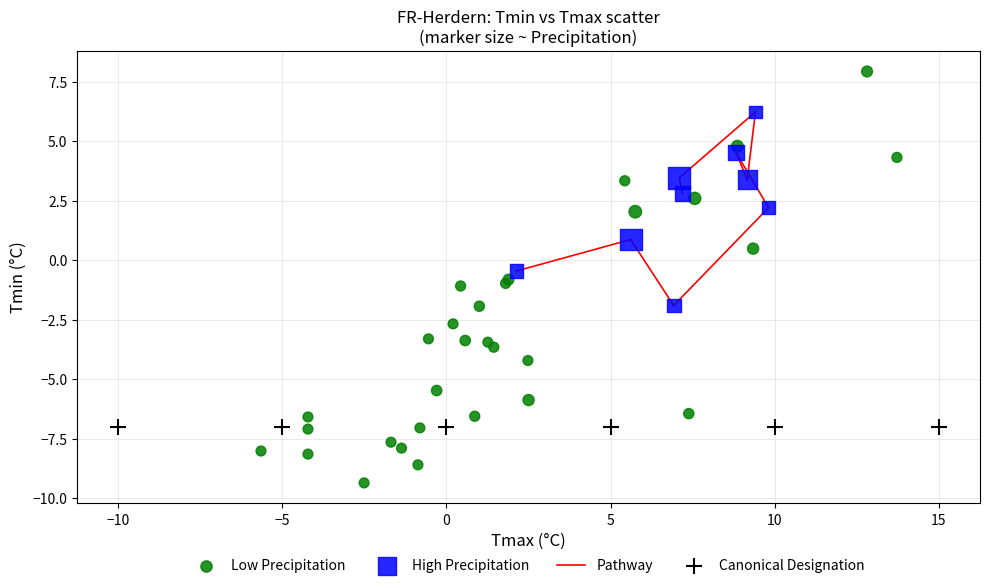

Which series reaches the maximum Y coordinate?

Low Precipitation